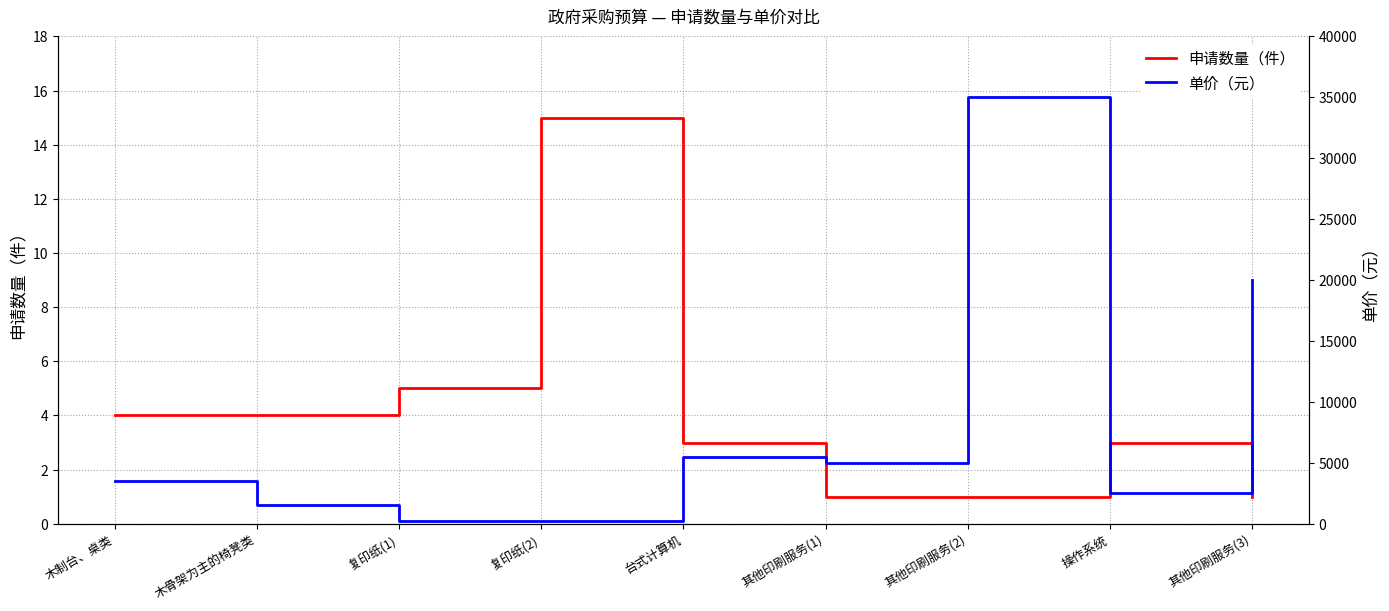

True or false: 申请数量（件） and 单价（元） intersect in this chart.

False